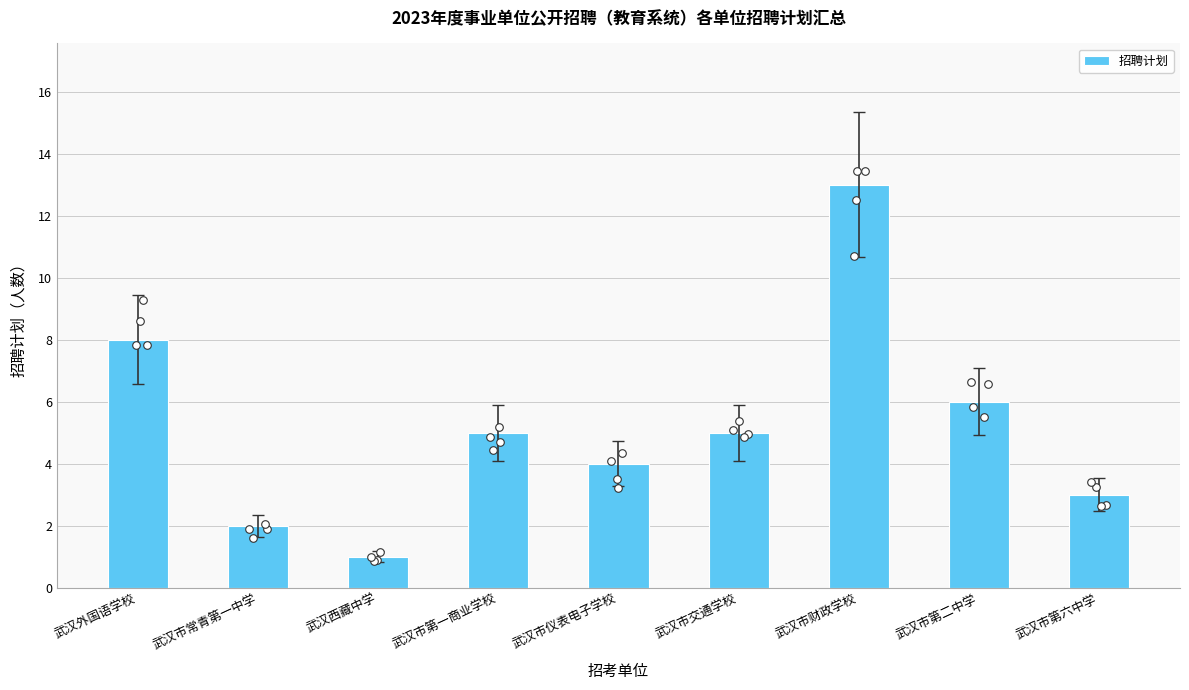

Between 武汉市常青第一中学 and 武汉西藏中学, which is larger?

武汉市常青第一中学